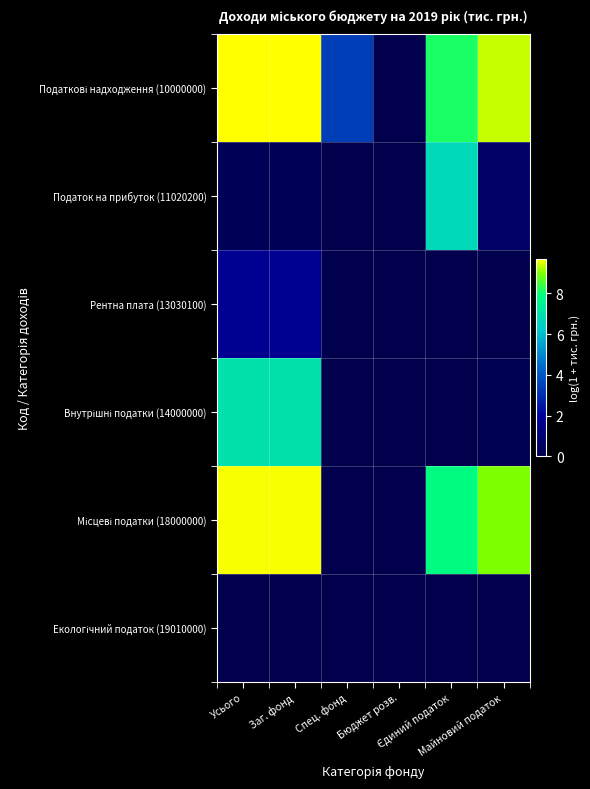

How many categories are shown in the chart?

6